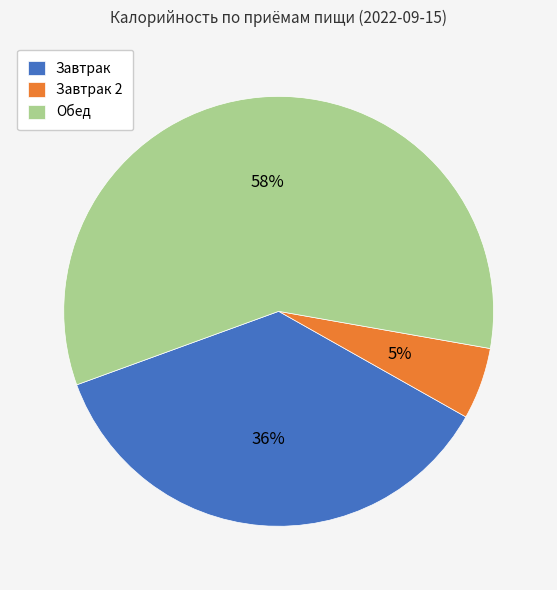

What percentage is the Завтрак slice, to the nearest percent?

36%